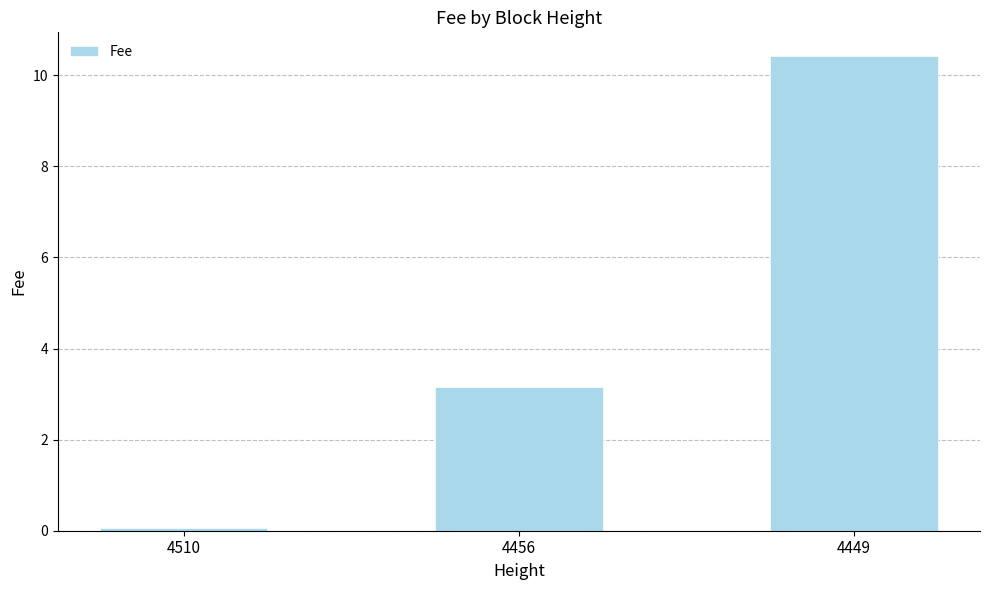

How many bars are there in total?

3